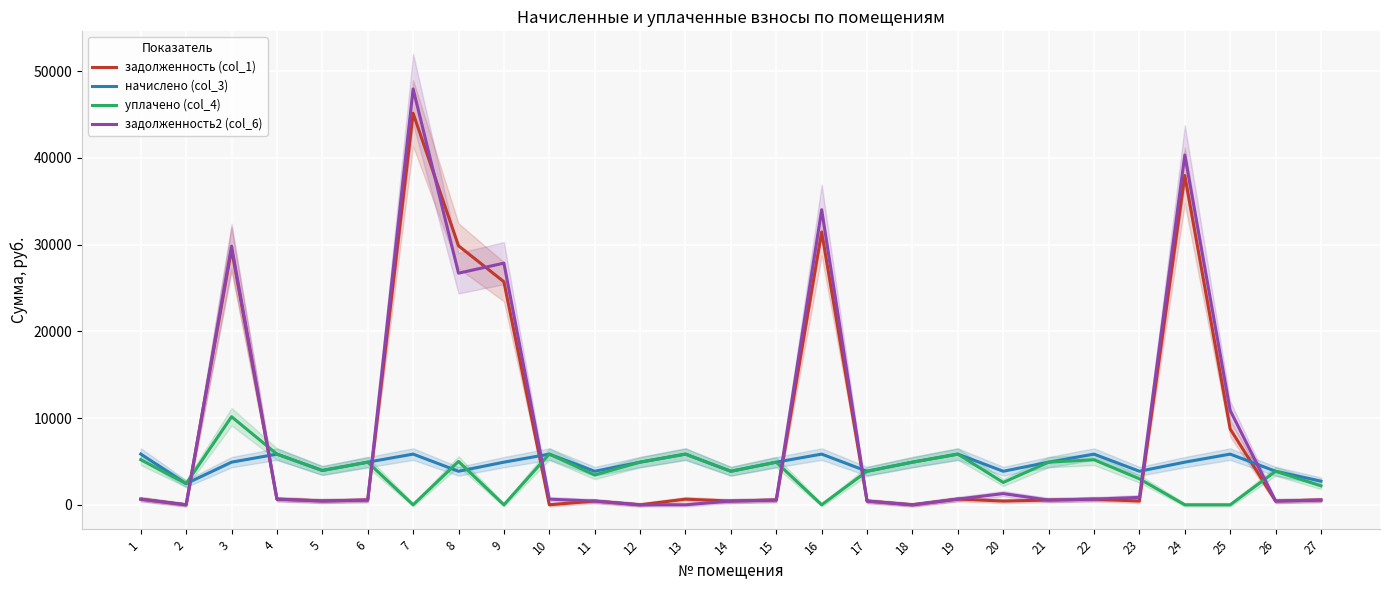

Is this an area chart (filled region under the line)?

No